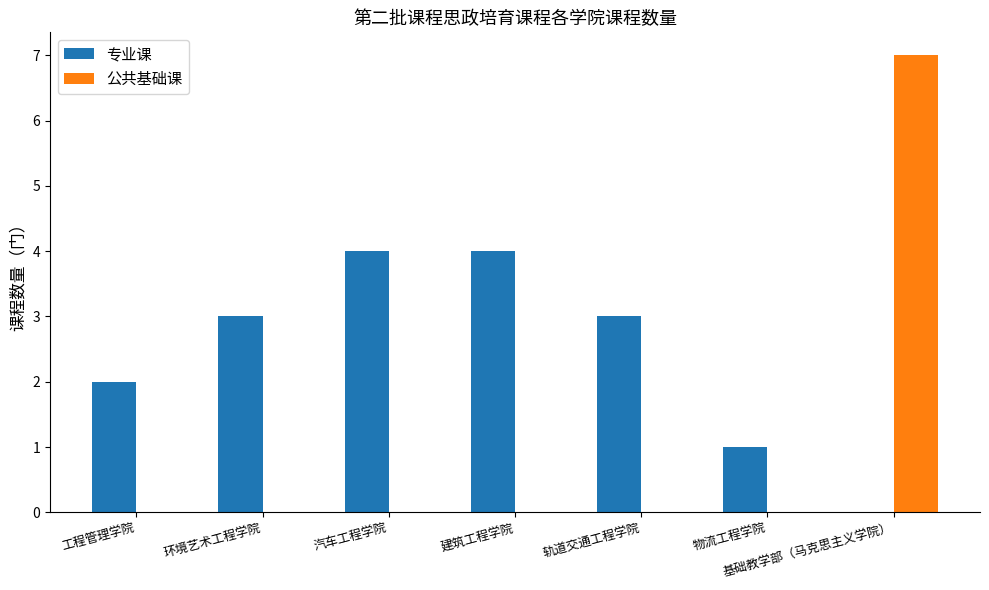

Which series changed the most between 轨道交通工程学院 and 物流工程学院?

专业课